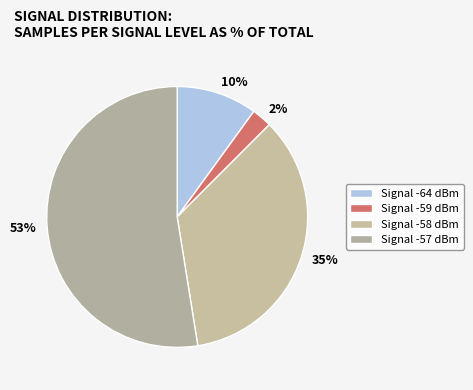

Between 35% and 53%, which is larger?

53%